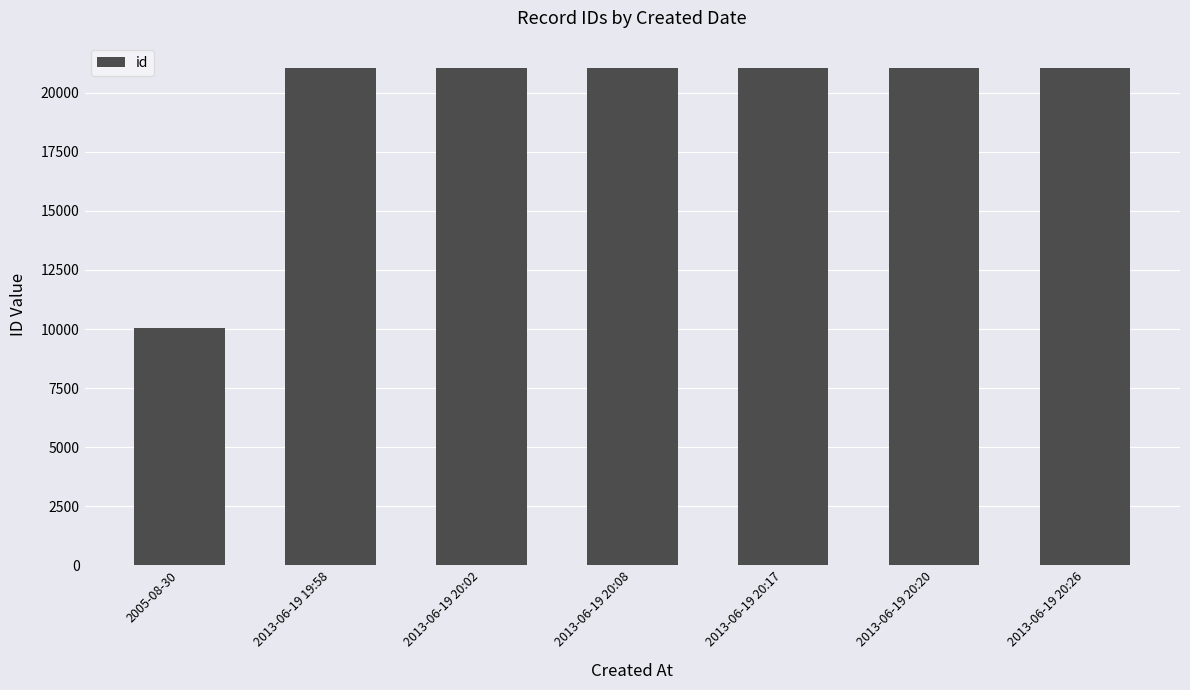

Which category has the lowest value across all series?

2005-08-30